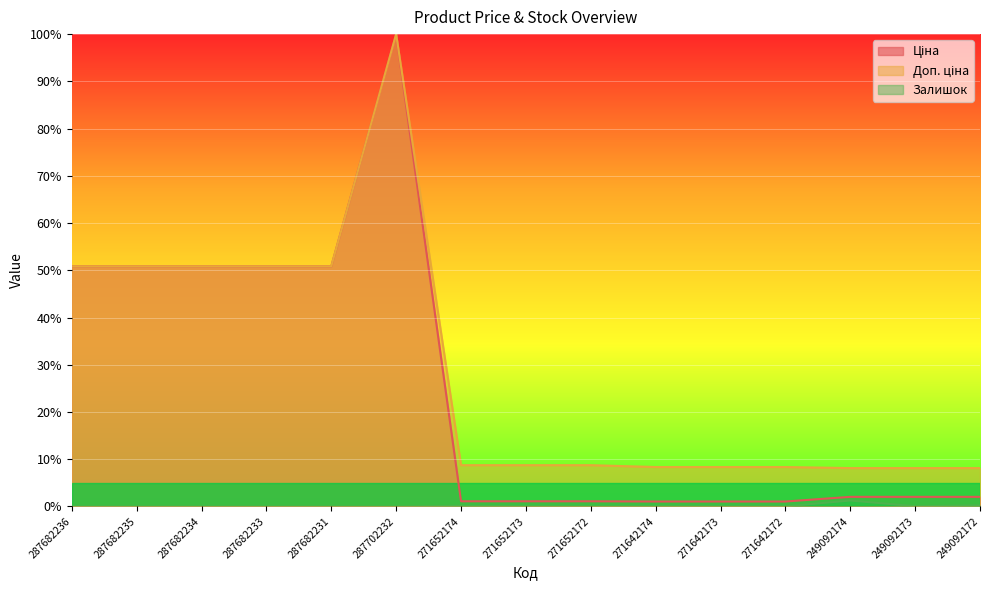

Reading right to left, transcribe all the data shown in this chart.

Ціна: 2.0	2.0	2.0	1.0	1.0	1.0	1.1	1.1	1.1	100.0	50.8	50.8	50.8	50.8	50.8
Доп. ціна: 8.1	8.1	8.1	8.3	8.3	8.3	8.7	8.7	8.7	100.0	50.8	50.8	50.8	50.8	50.8
Залишок: 0.2	0.0	1.3	0.0	0.0	0.0	0.0	0.1	0.1	0.0	0.0	0.0	0.0	0.0	0.0